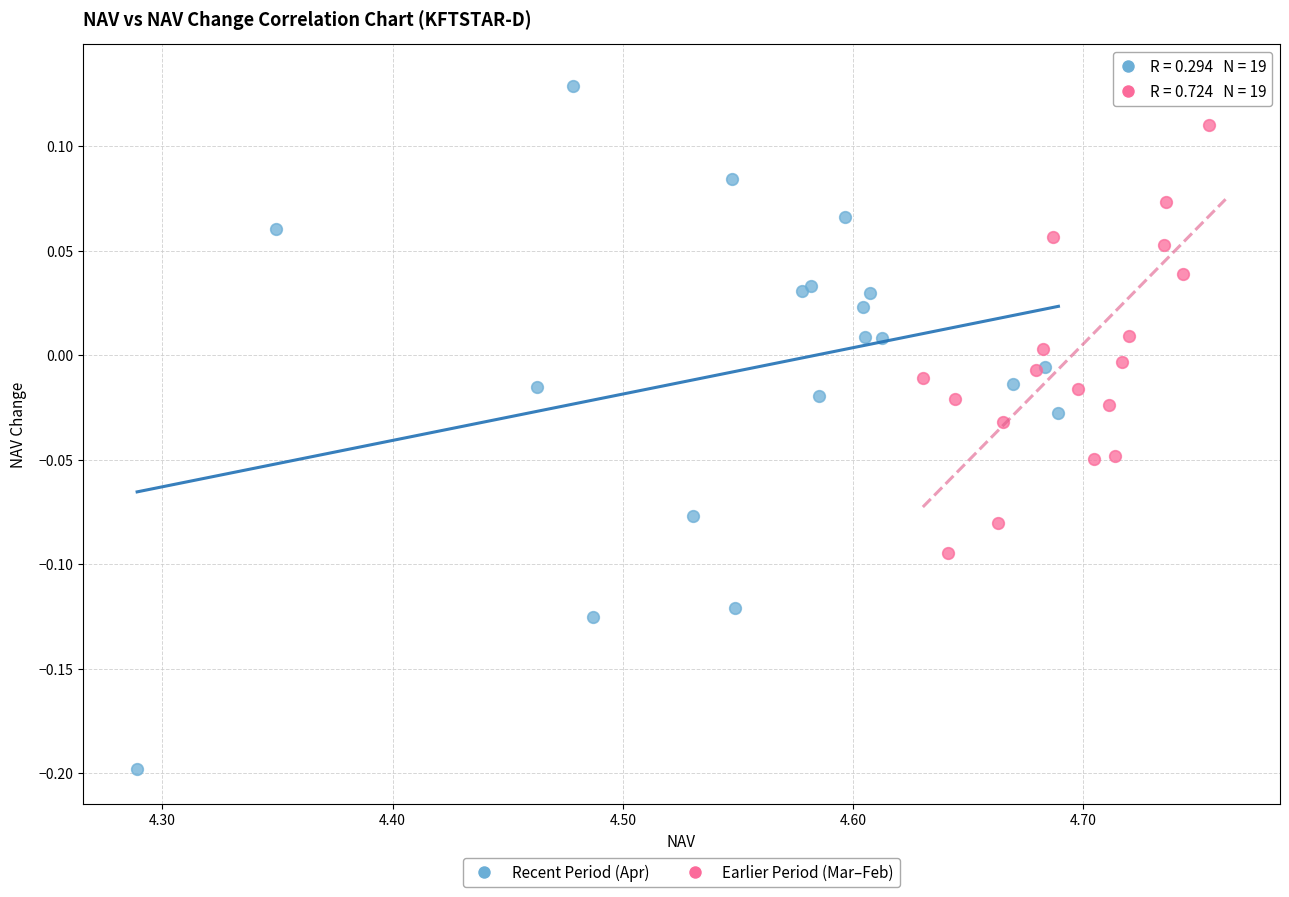

What are all the series names shown in the legend?

Recent Period (Apr), Earlier Period (Mar–Feb)